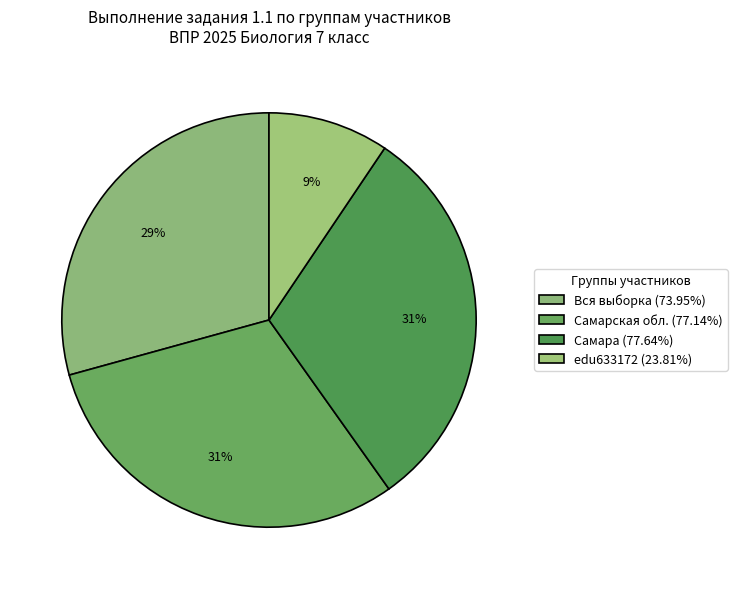

How many slices are in this pie chart?

4